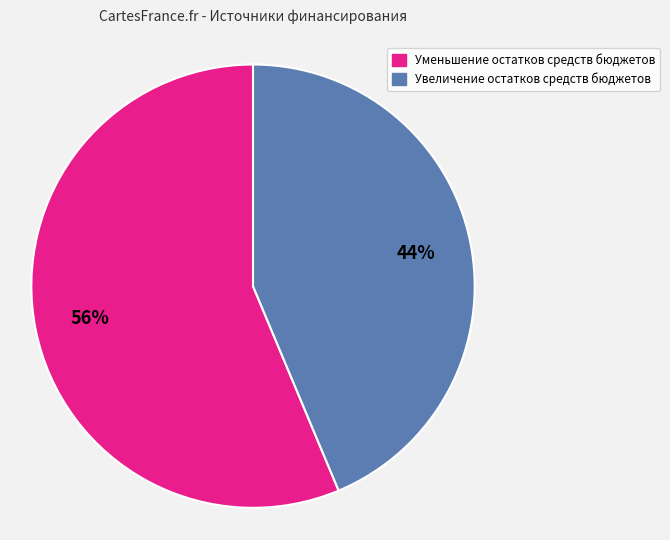

Is the sum of Уменьшение остатков средств бюджетов and Увеличение остатков средств бюджетов greater than half?

Yes